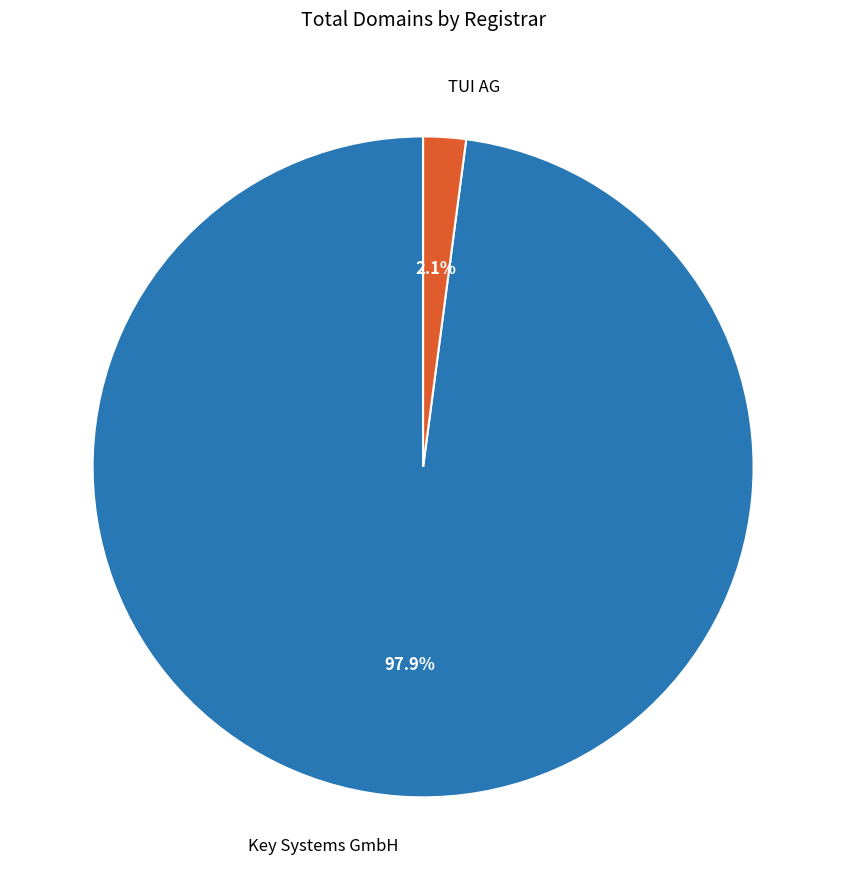

Count the number of slices in the pie.

2